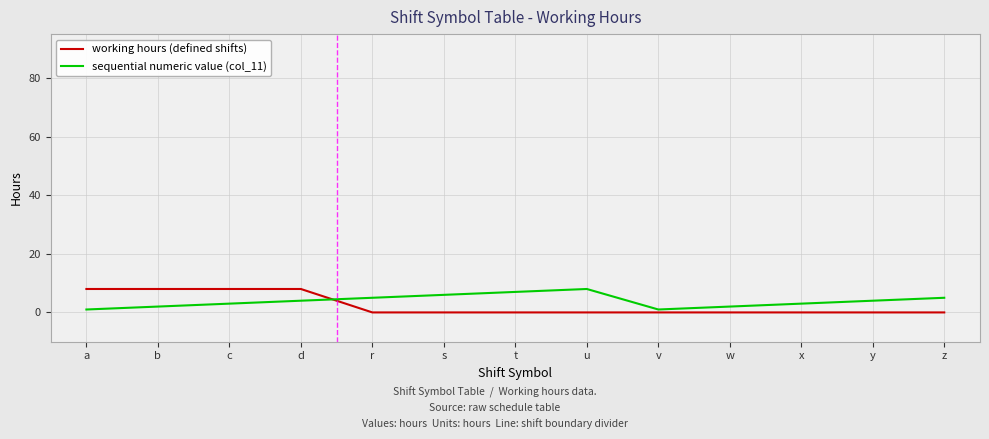

How many lines are shown in the chart?

2